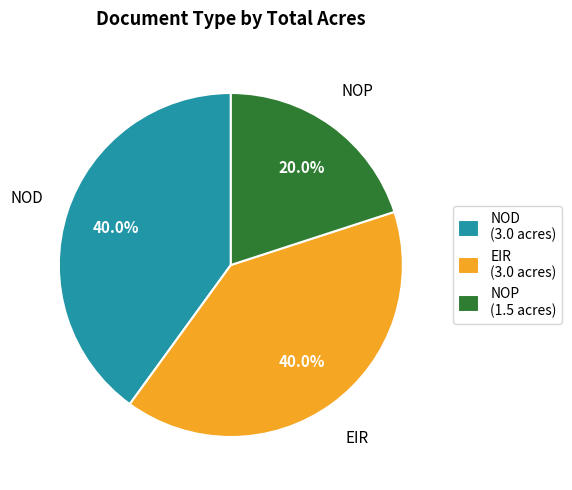

Which has a higher value, NOD (3.0 acres) or NOP (1.5 acres)?

NOD (3.0 acres)